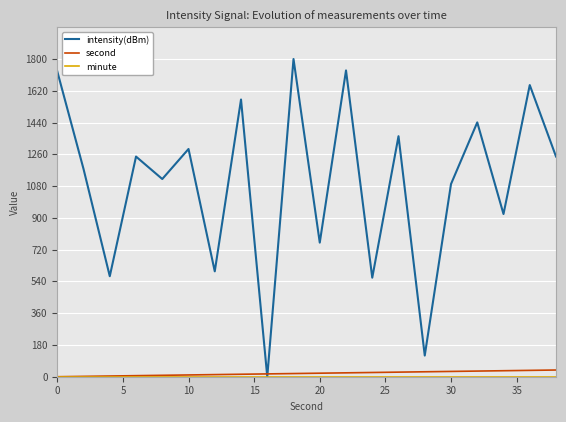

Which series has the largest total across all categories?

intensity(dBm)